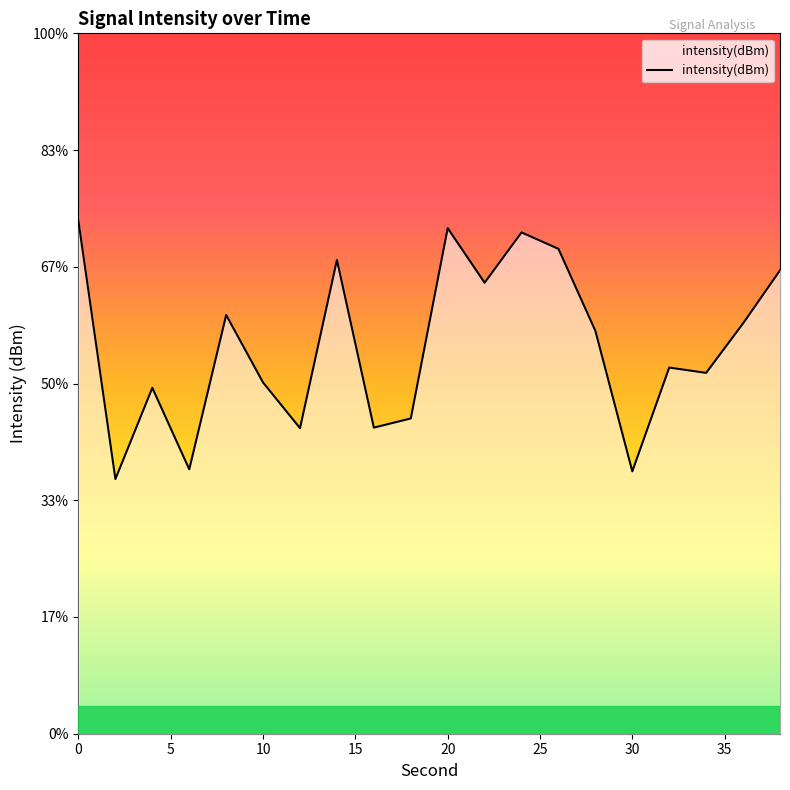

Is it true that the value at 4 is -169.7?

False